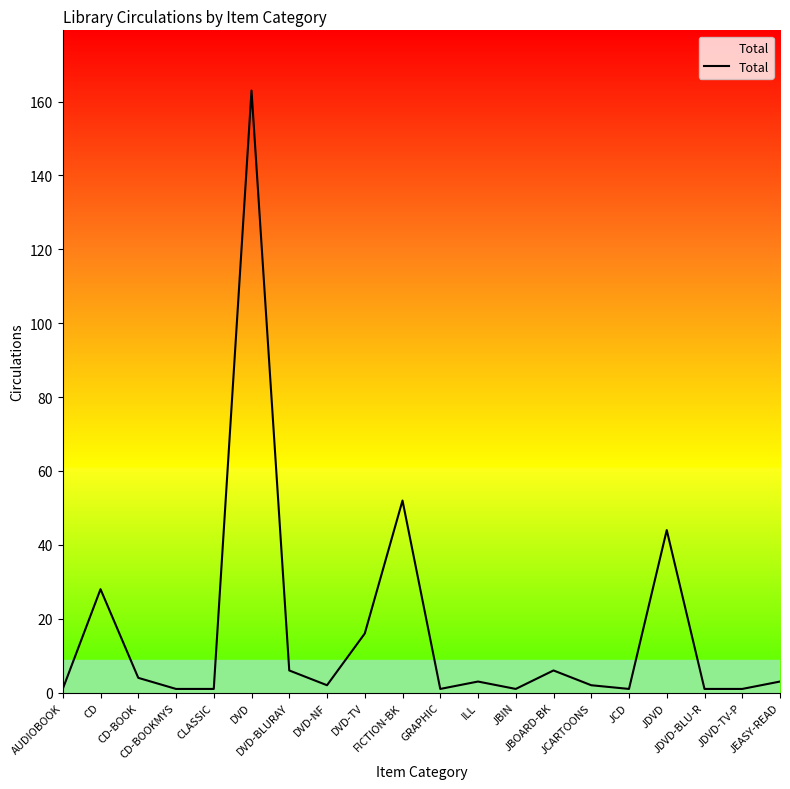

What is the difference between the maximum and minimum values?

162